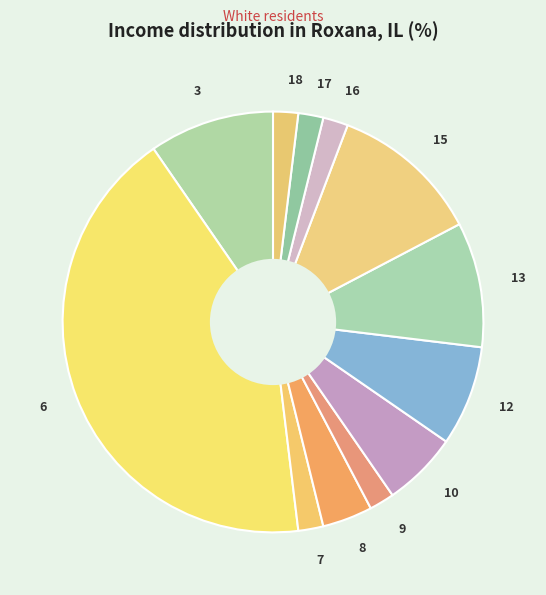

Do 12 and 18 together represent more than half of the pie?

No